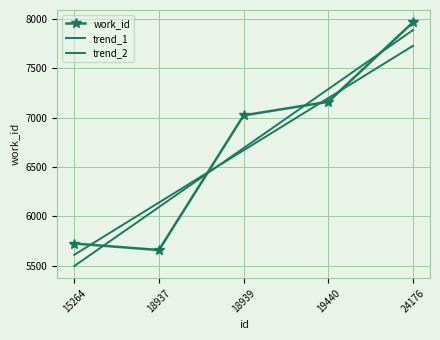

What are all the series names shown in the legend?

work_id, trend_1, trend_2